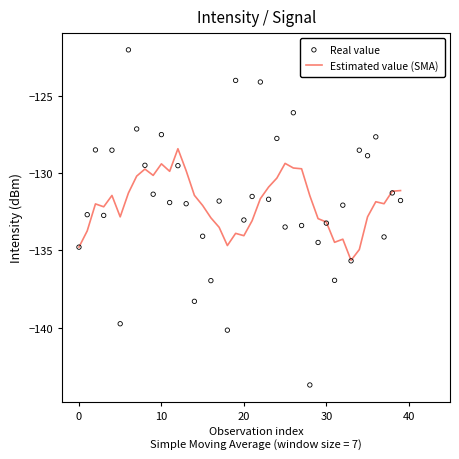

Which series contains the highest Y value?

Real value